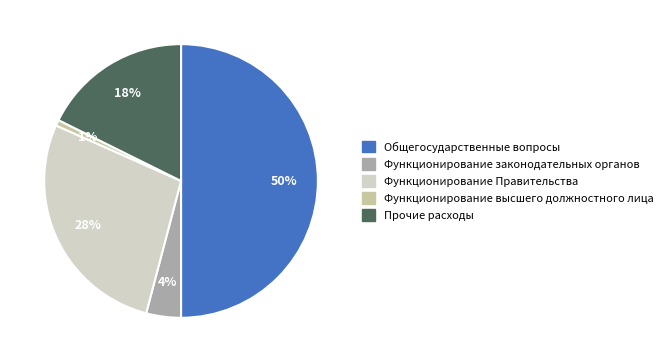

Which category has the biggest portion of the pie?

Общегосударственные вопросы